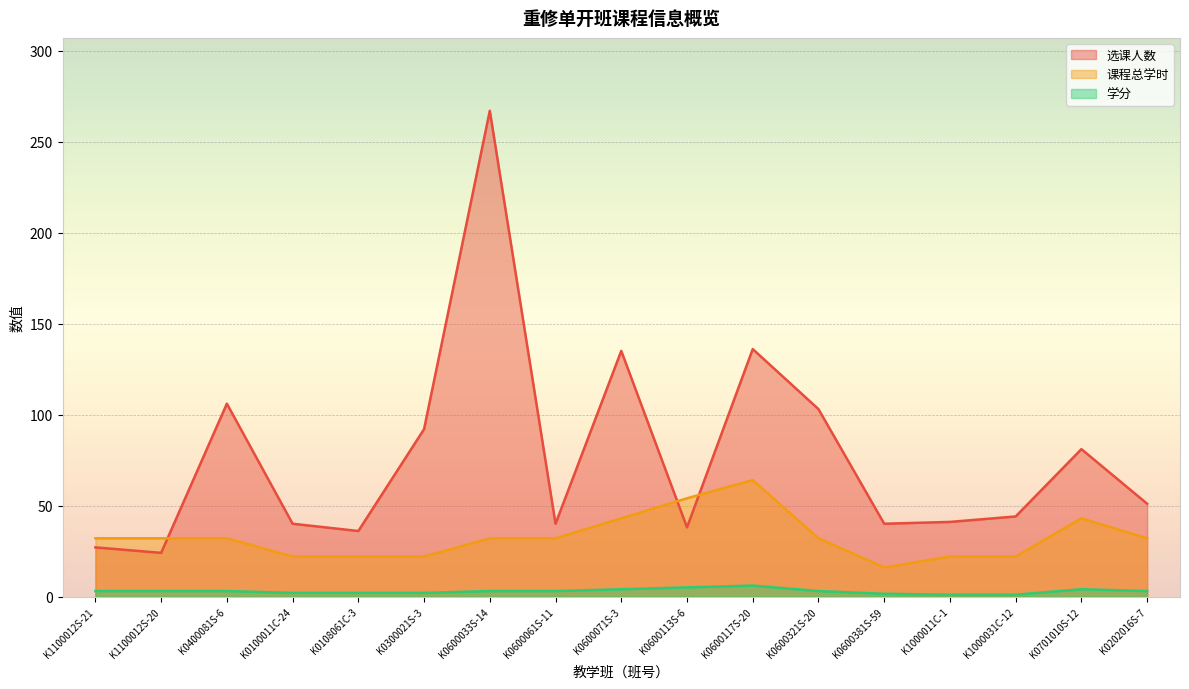

What are all the series names shown in the legend?

选课人数, 课程总学时, 学分